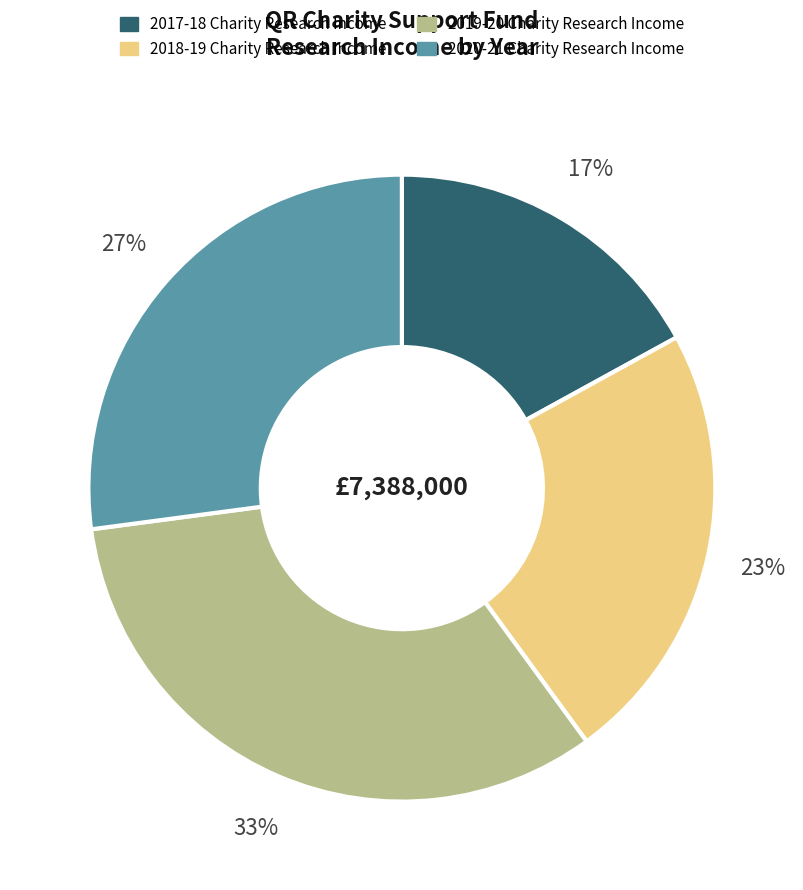

Is there any slice that represents more than half of the pie?

No